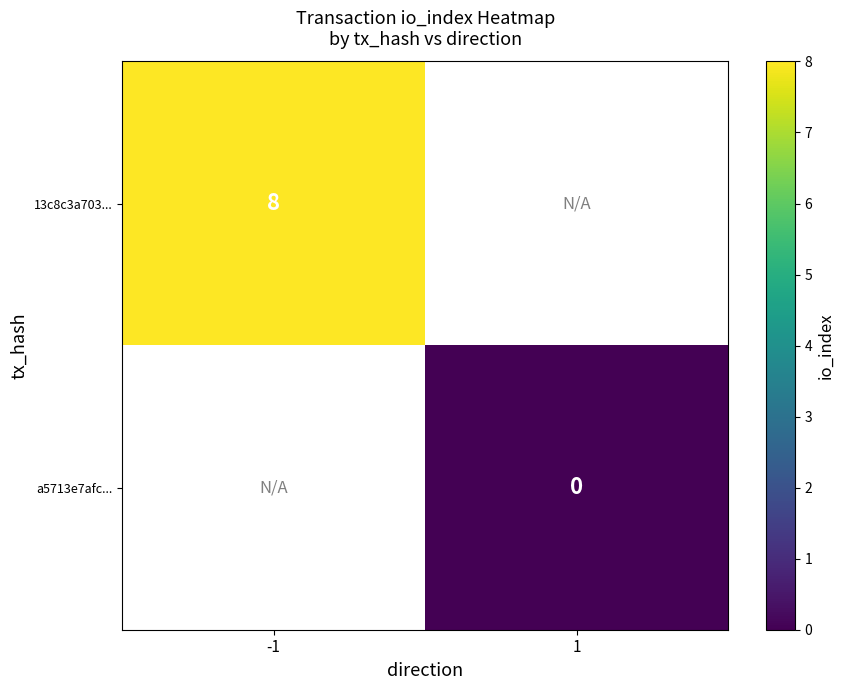

Is the value of 13c8c3a703... at -1 greater than the value of a5713e7afc... at 1?

Yes